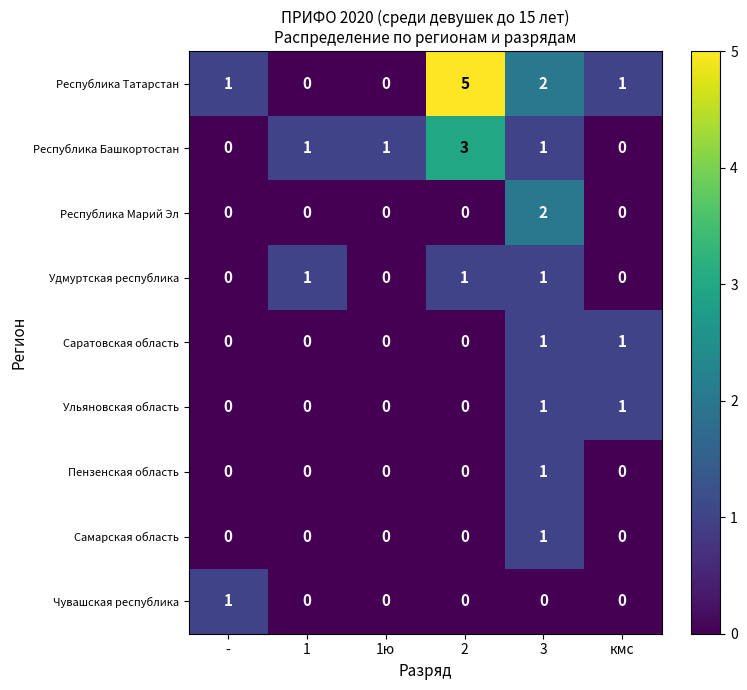

What is the difference between the maximum and minimum values in the Республика Татарстан series?

5